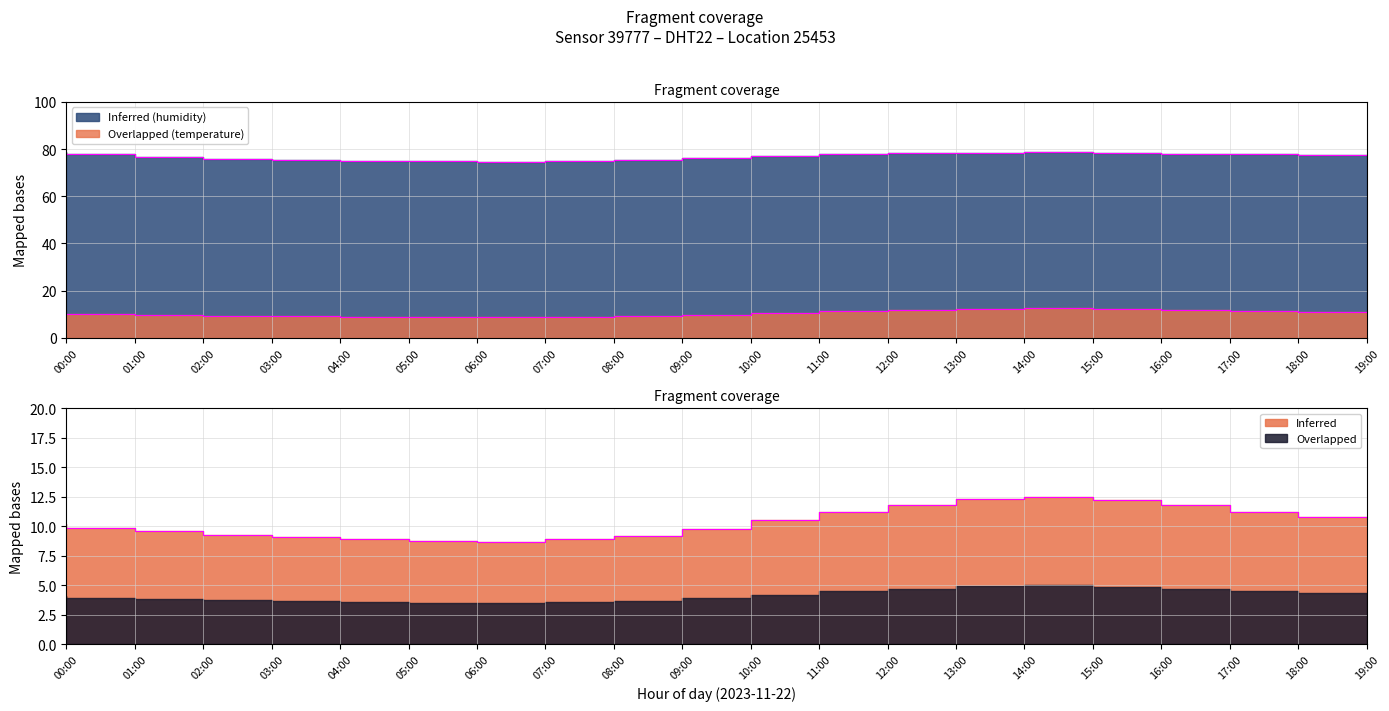

Reading right to left, transcribe all the data shown in this chart.

temperature: 10.8	11.2	11.8	12.2	12.5	12.3	11.8	11.2	10.5	9.8	9.2	8.9	8.7	8.8	8.9	9.1	9.3	9.6	9.9	10.2
humidity: 77.5	77.8	78.1	78.4	78.6	78.5	78.2	77.8	77.0	76.2	75.4	74.9	74.6	74.8	75.1	75.5	76.0	76.8	77.8	78.8